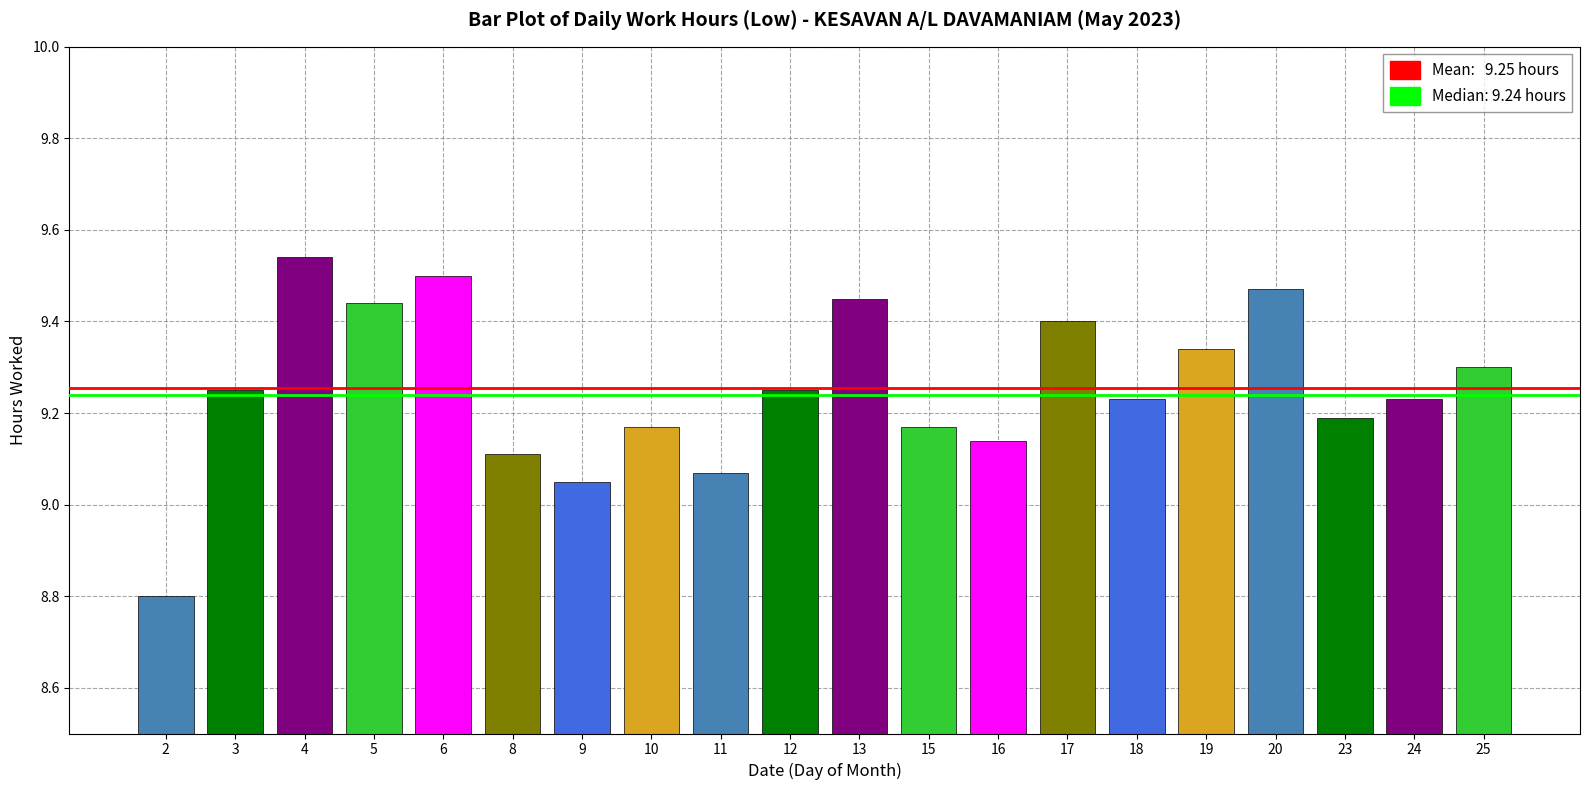

Which has a higher value, 16 or 25?

25